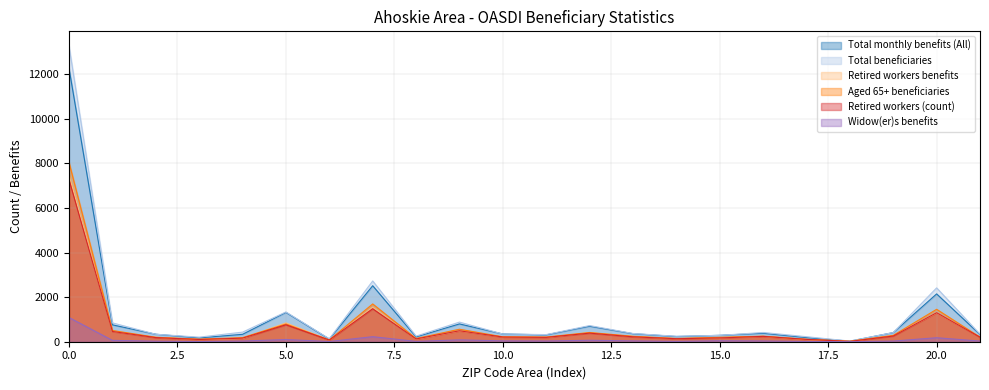

What is the maximum value shown in the chart?

13260